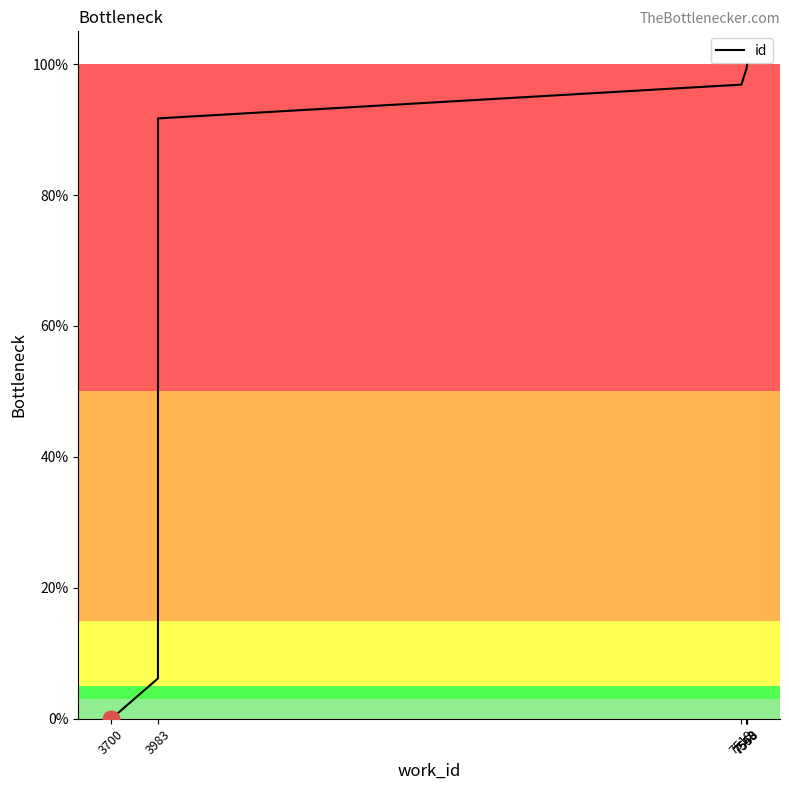

Rank the categories by value from lowest to highest.

3700, 3983, 3983, 7519, 7548, 7550, 7550, 7550, 7553, 7553